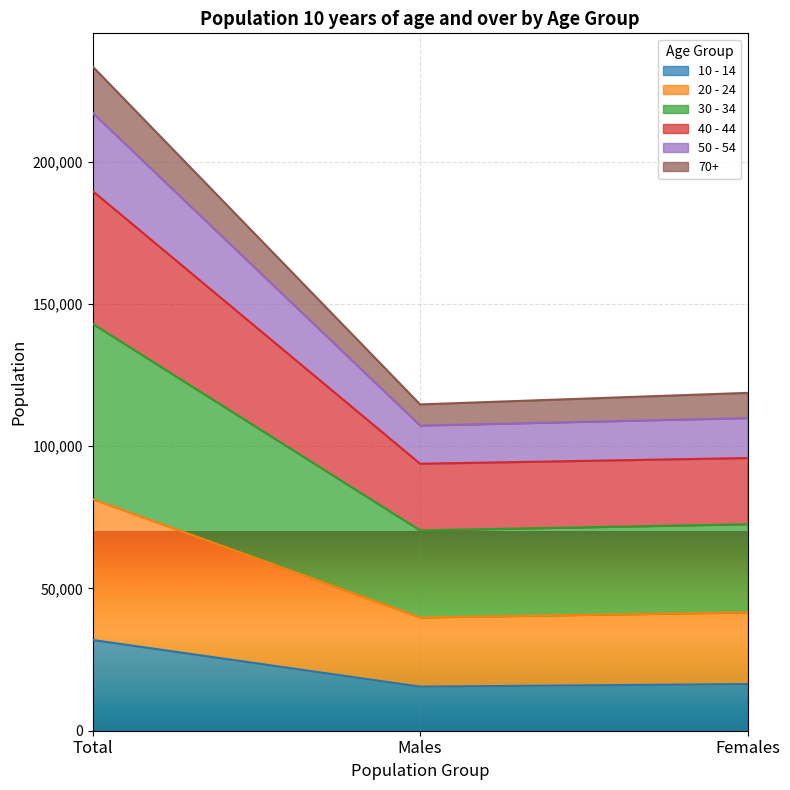

Does the chart display data point markers on the line(s)?

No